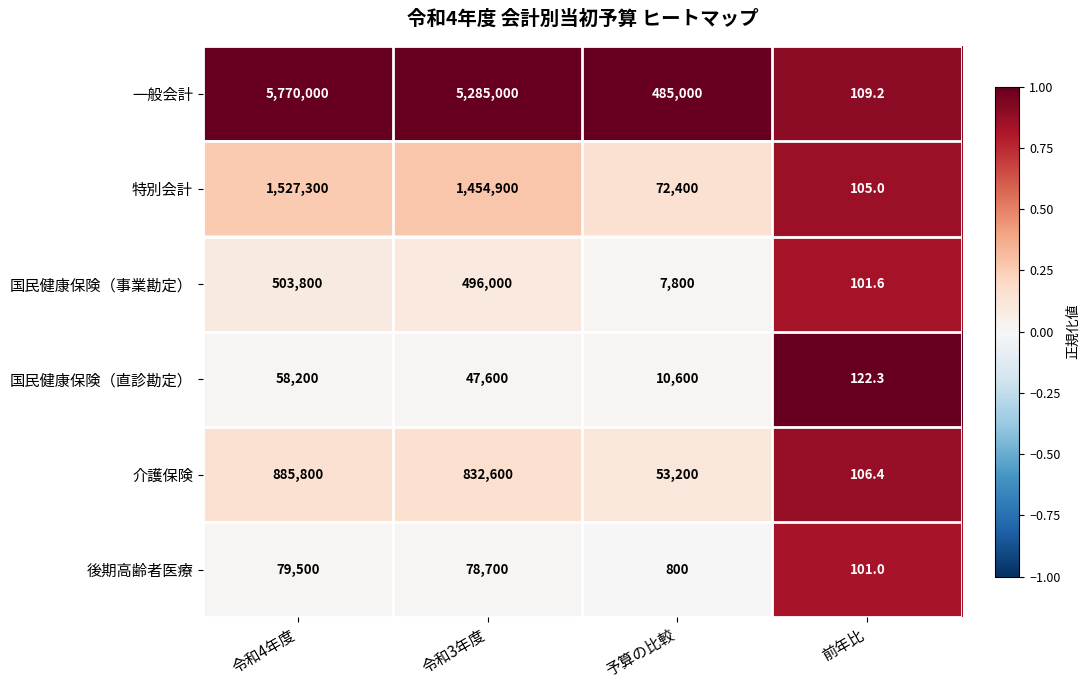

Reading right to left, list all the values displayed in this chart.

一般会計: 前年比=109.2	予算の比較=485000.0	令和3年度=5285000.0	令和4年度=5770000.0
特別会計: 前年比=105.0	予算の比較=72400.0	令和3年度=1454900.0	令和4年度=1527300.0
国民健康保険（事業勘定）: 前年比=101.6	予算の比較=7800.0	令和3年度=496000.0	令和4年度=503800.0
国民健康保険（直診勘定）: 前年比=122.3	予算の比較=10600.0	令和3年度=47600.0	令和4年度=58200.0
介護保険: 前年比=106.4	予算の比較=53200.0	令和3年度=832600.0	令和4年度=885800.0
後期高齢者医療: 前年比=101.0	予算の比較=800.0	令和3年度=78700.0	令和4年度=79500.0